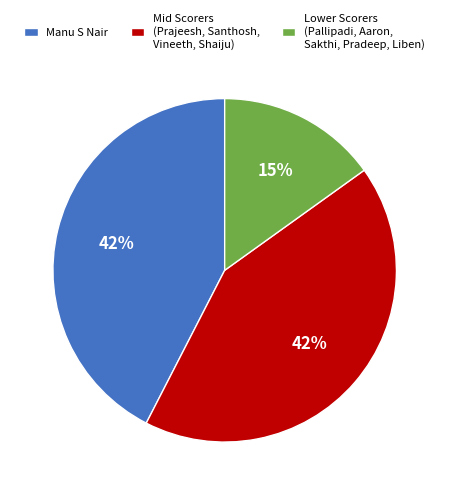

Combined, do Lower Scorers (Pallipadi, Aaron, Sakthi, Pradeep, Liben) and Mid Scorers (Prajeesh, Santhosh, Vineeth, Shaiju) account for over 50%?

Yes